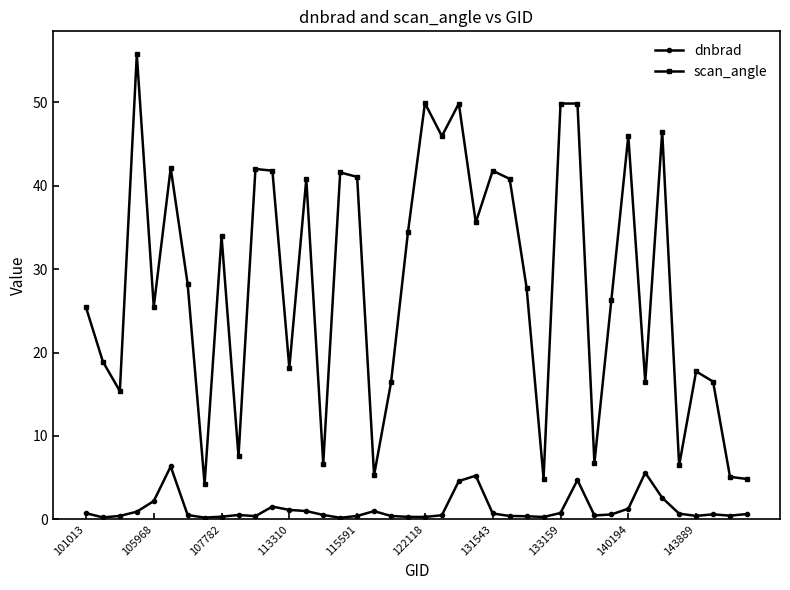

What is the difference between the second highest and minimum values in the scan_angle series?

45.7